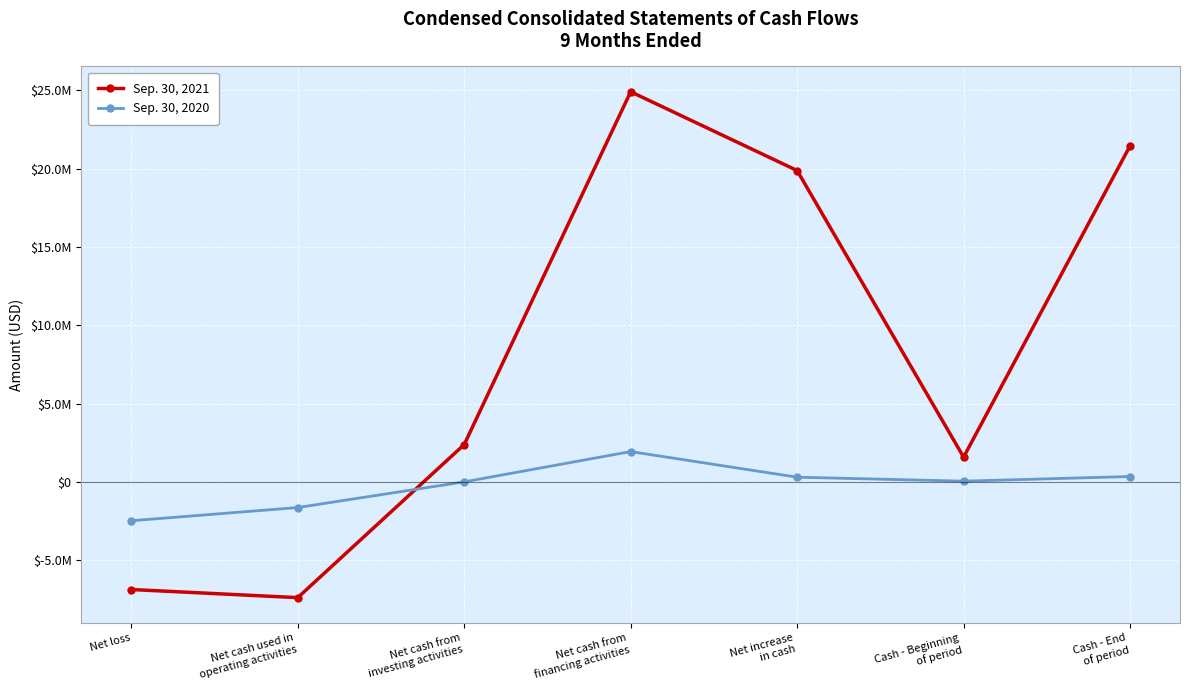

What is the value of the Sep. 30, 2020 point at the 2nd from the left?

-1638798